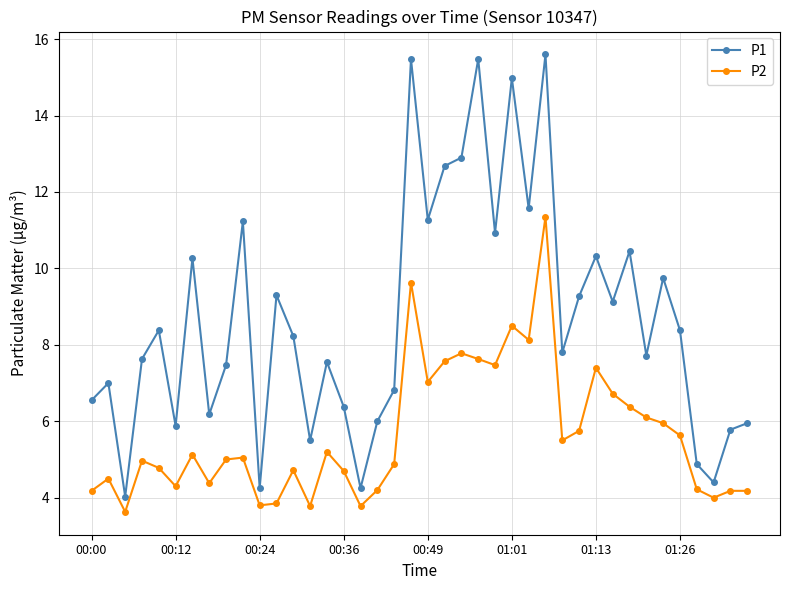

Rank the series by their average value, from lowest to highest.

P2, P1